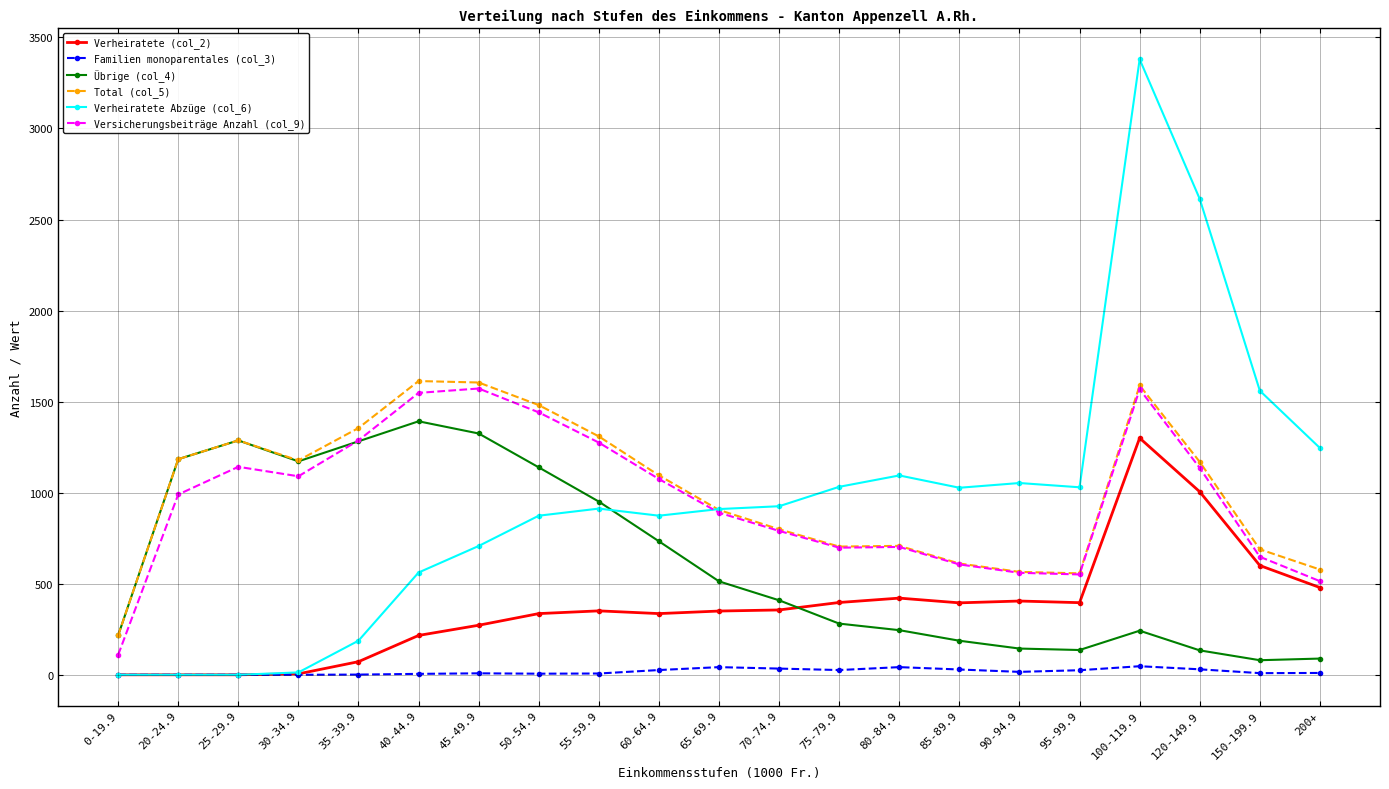

What is the label of the 16th point from the right?

40-44.9